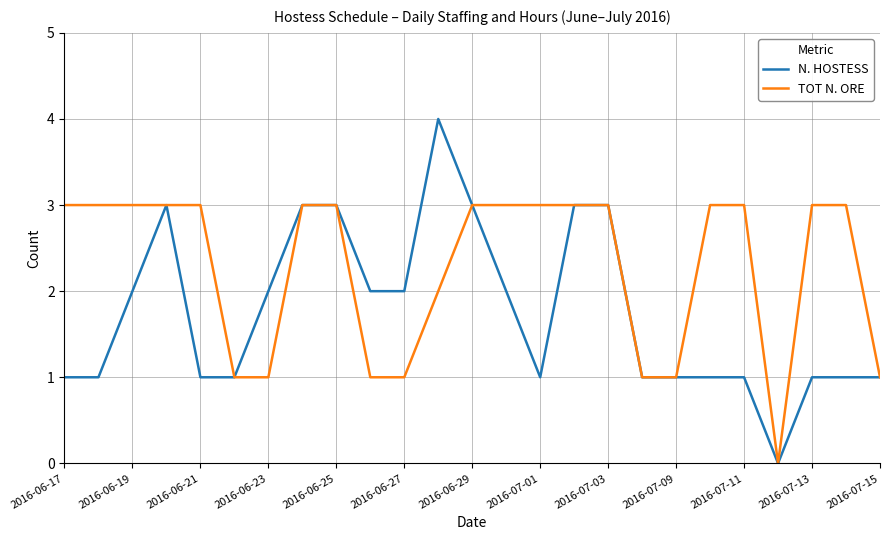

Which series has the largest range (max minus min)?

N. HOSTESS